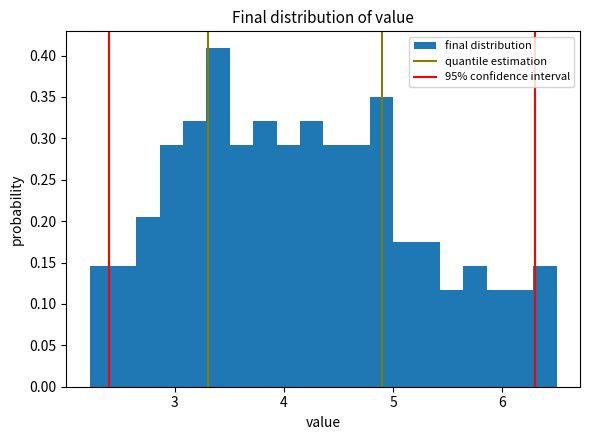

Read against the x-axis, roughly where is the centre of the tallest bar?

3.4